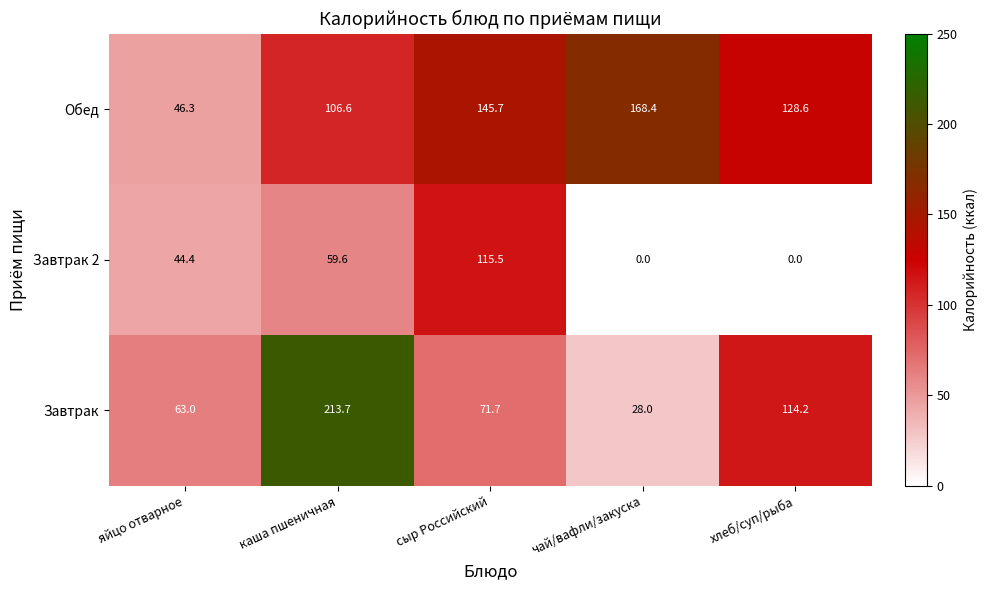

What is the difference between the maximum and second lowest values in the Завтрак 2 series?

115.5